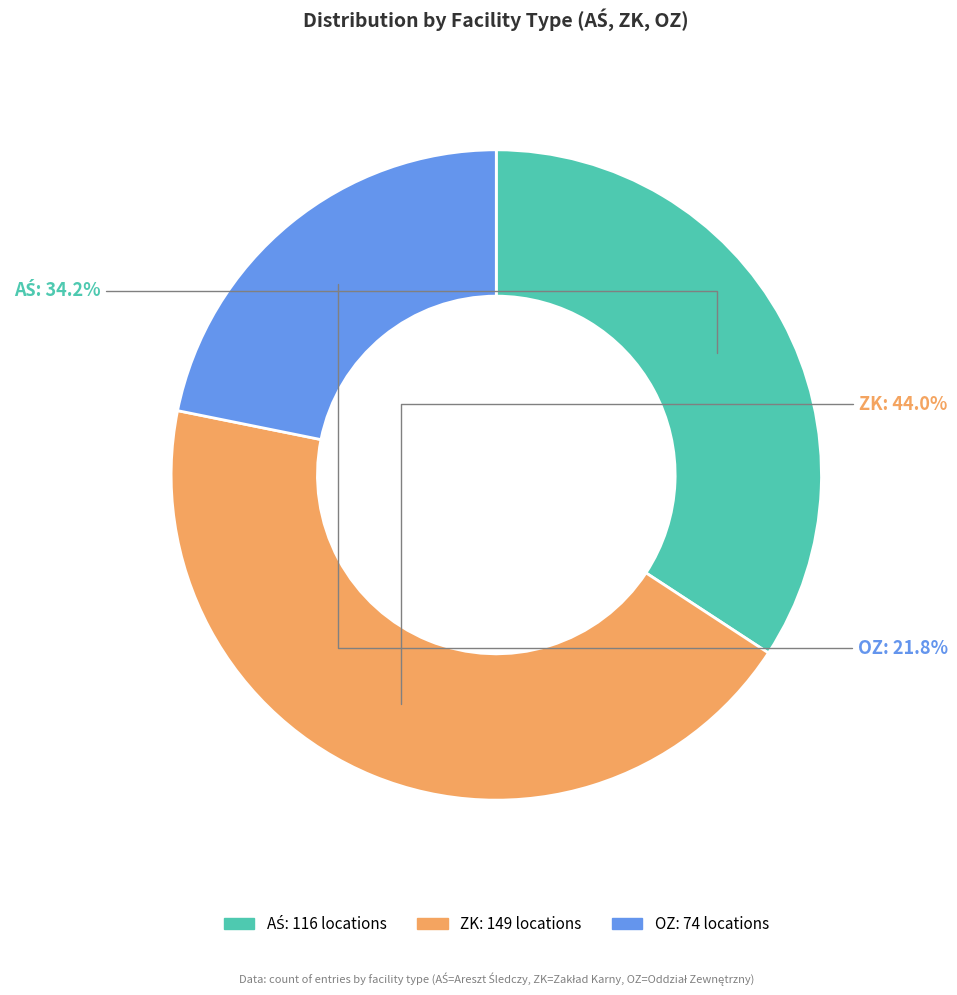

Which slice is the smallest?

OZ